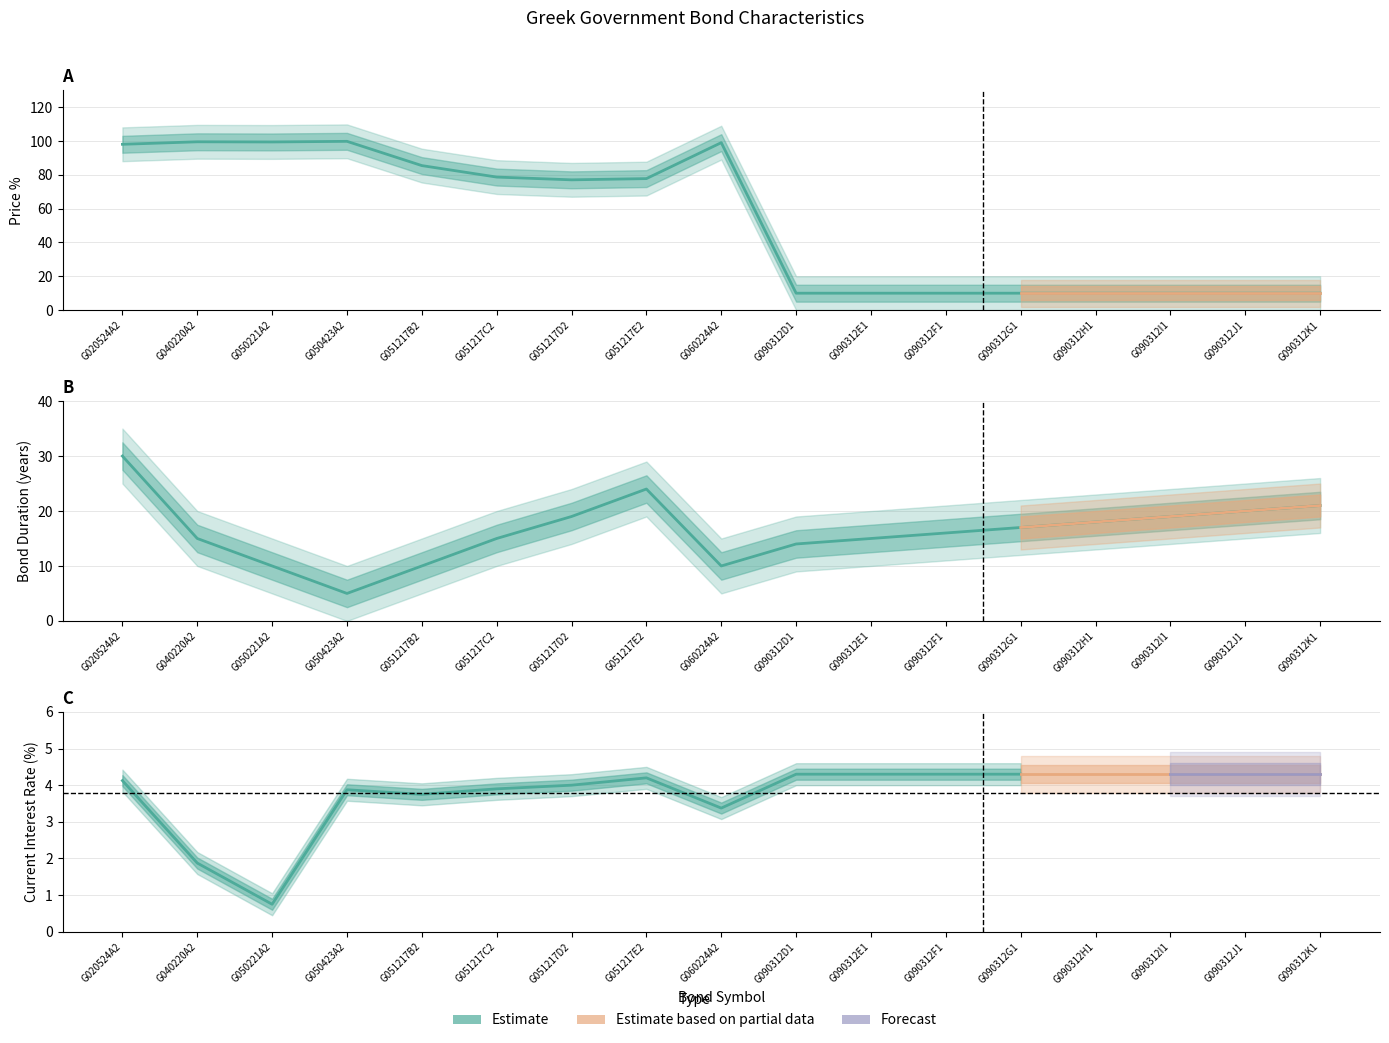

What position from the right is G051217C2?

12